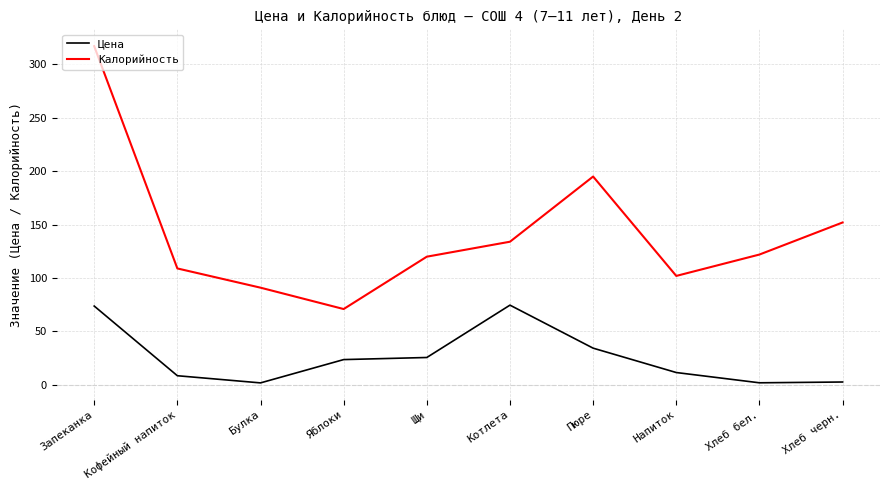

At which label is Цена closest to 38?

Пюре